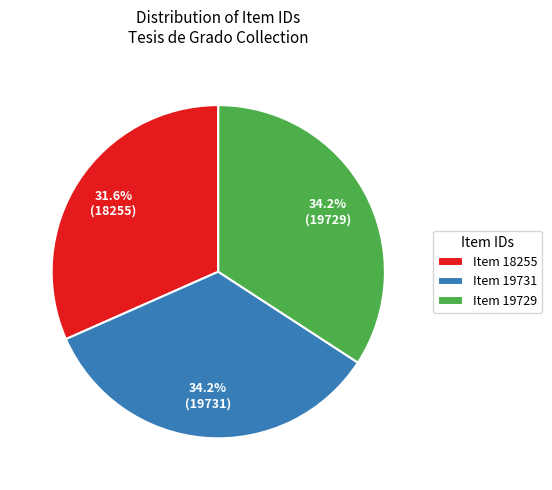

How much of the chart is everything except Item 18255?

68.4%